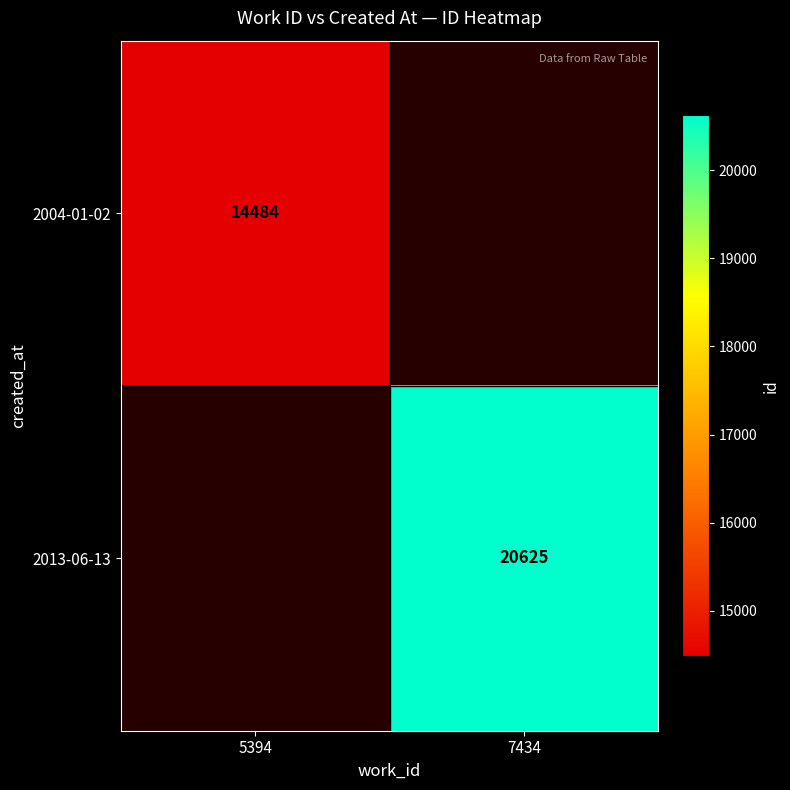

Is the value of 2013-06-13 at 7434 greater than the value of 2004-01-02 at 5394?

Yes